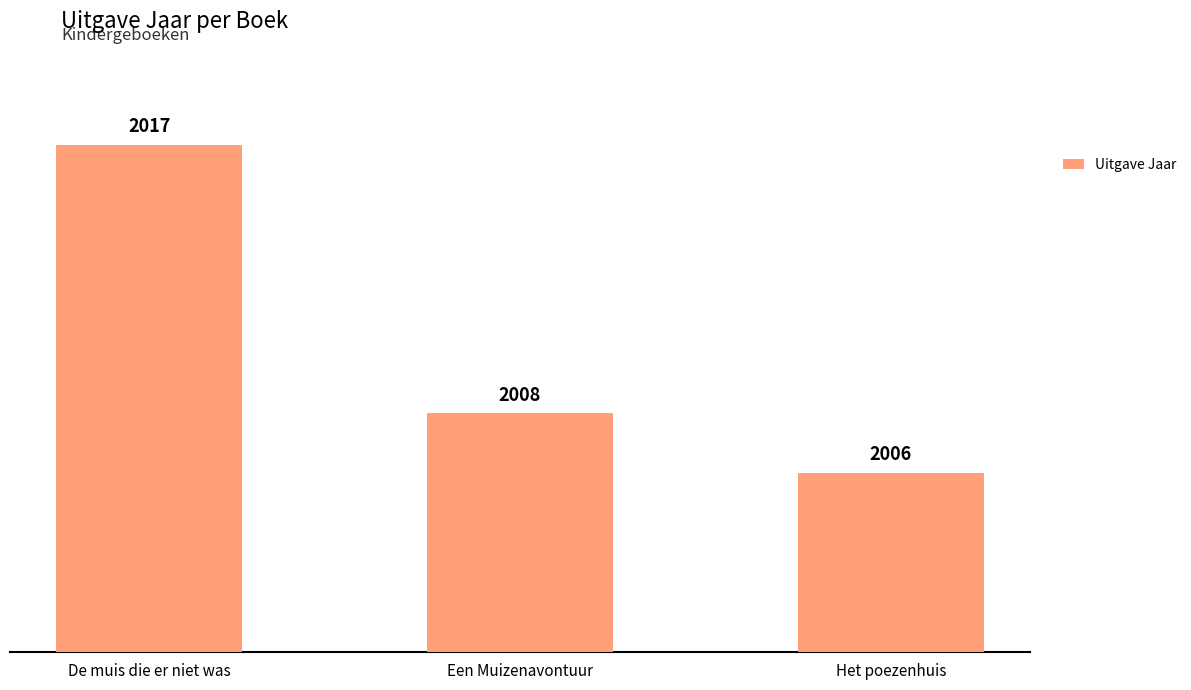

Read the value at Het poezenhuis, to the nearest 5.

2005